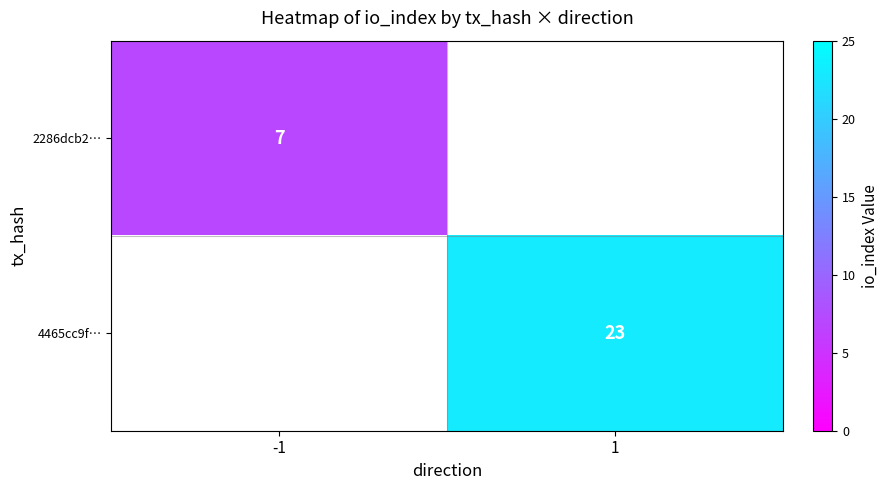

Is the value of 4465cc9f… at 1 greater than the value of 2286dcb2… at -1?

Yes